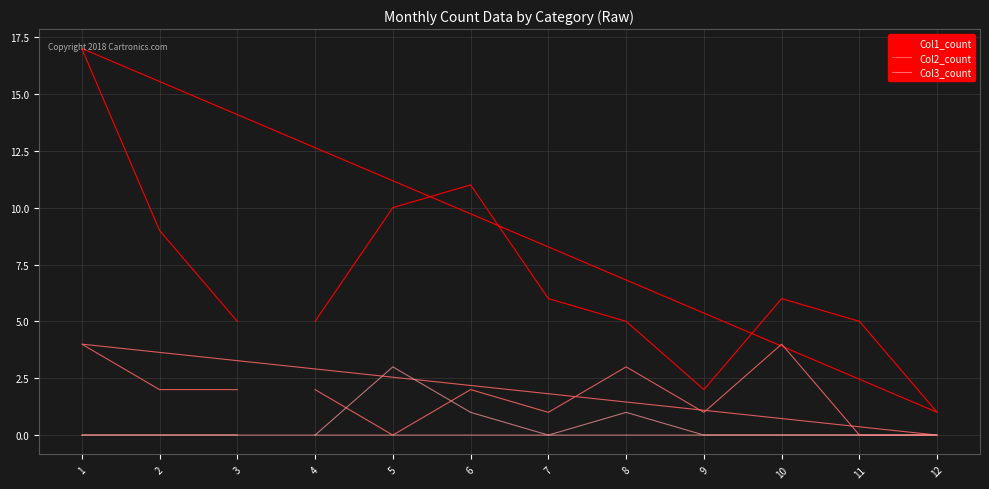

List the labels in order of Col3_count value, smallest first.

4, 7, 9, 10, 11, 12, 1, 2, 3, 6, 8, 5